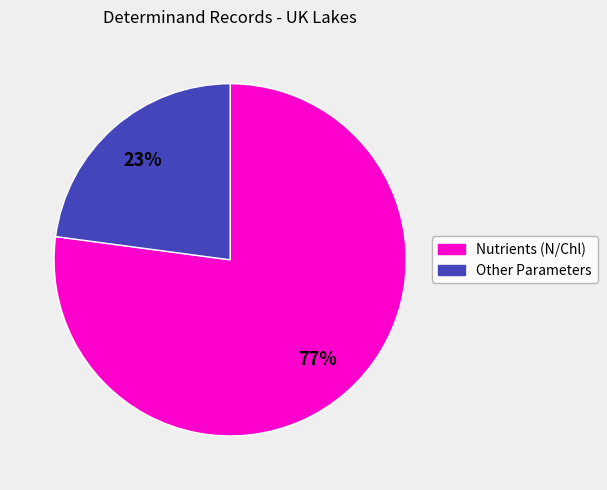

To the nearest percent, what is the average slice percentage?

50%